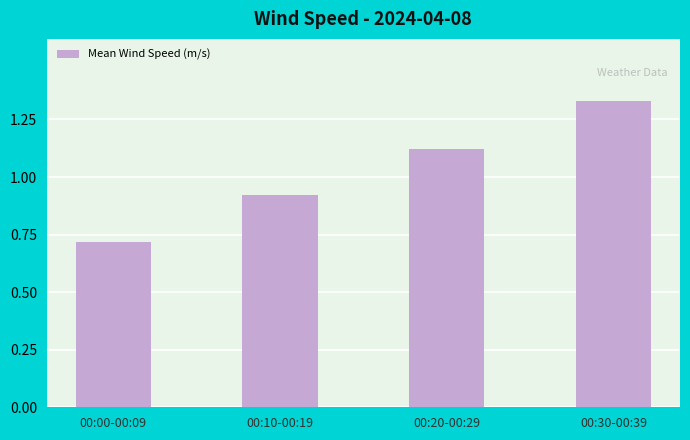

List the labels in order of value, smallest first.

00:00-00:09, 00:10-00:19, 00:20-00:29, 00:30-00:39